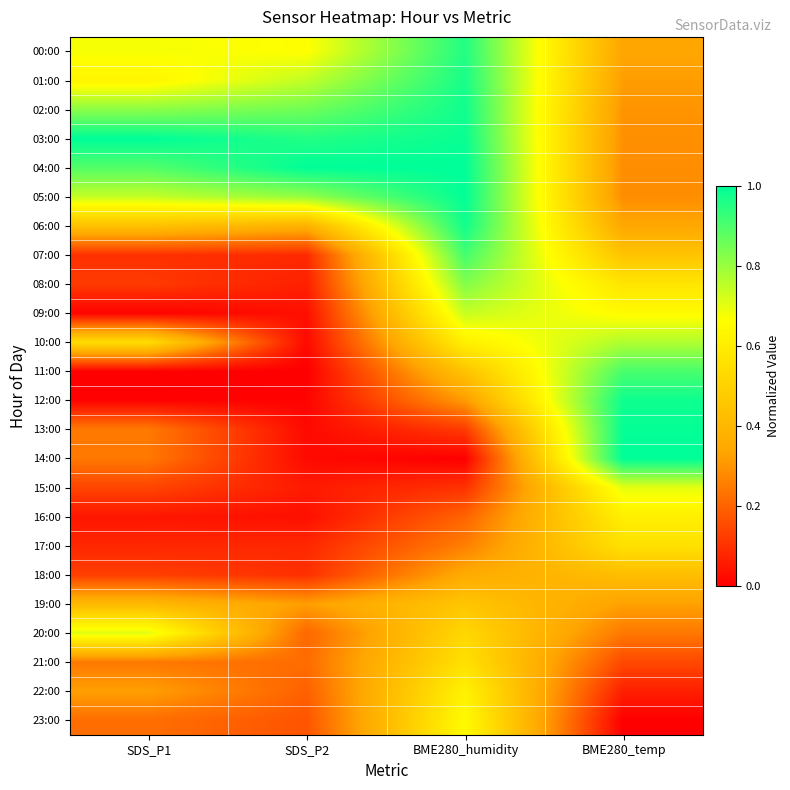

List the series in order of their peak value, highest first.

03:00, 04:00, 14:00, 05:00, 13:00, 12:00, 02:00, 06:00, 01:00, 00:00, 07:00, 11:00, 08:00, 10:00, 09:00, 20:00, 15:00, 23:00, 22:00, 16:00, 21:00, 17:00, 19:00, 18:00